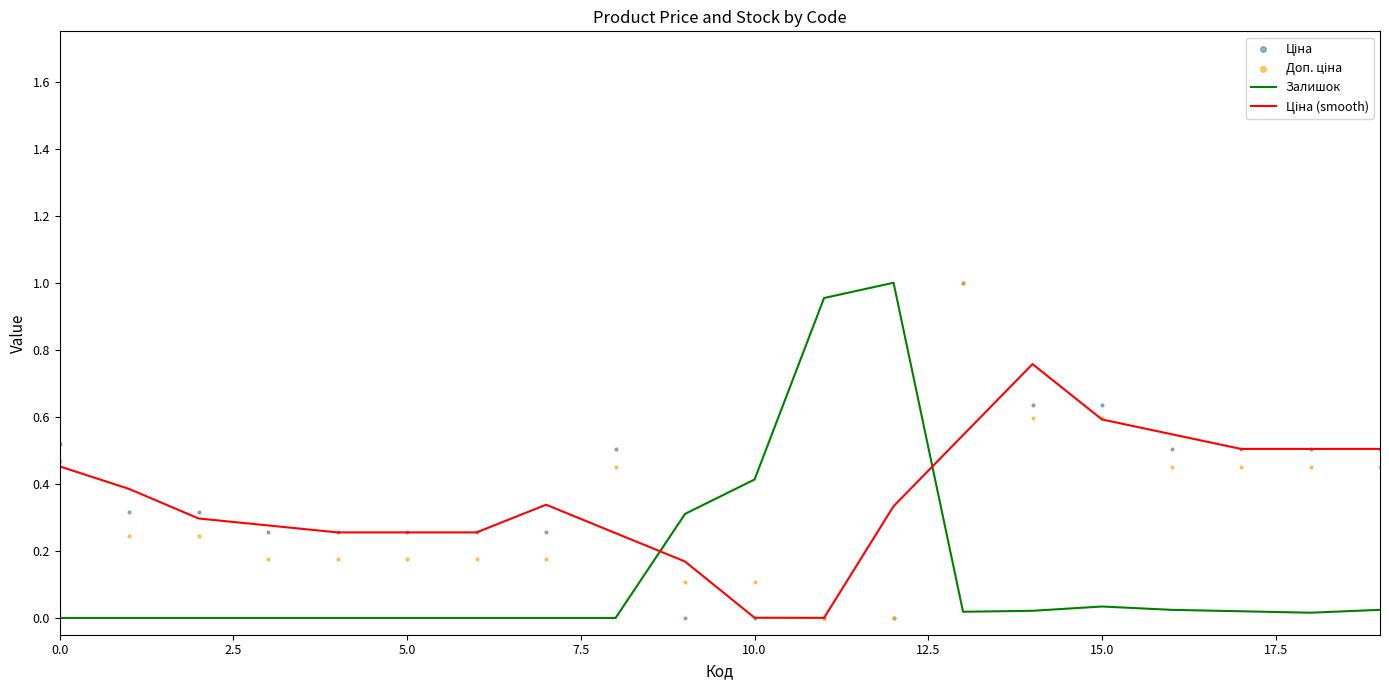

What are all the series names shown in the legend?

Залишок, Ціна (smooth), Ціна, Доп. ціна